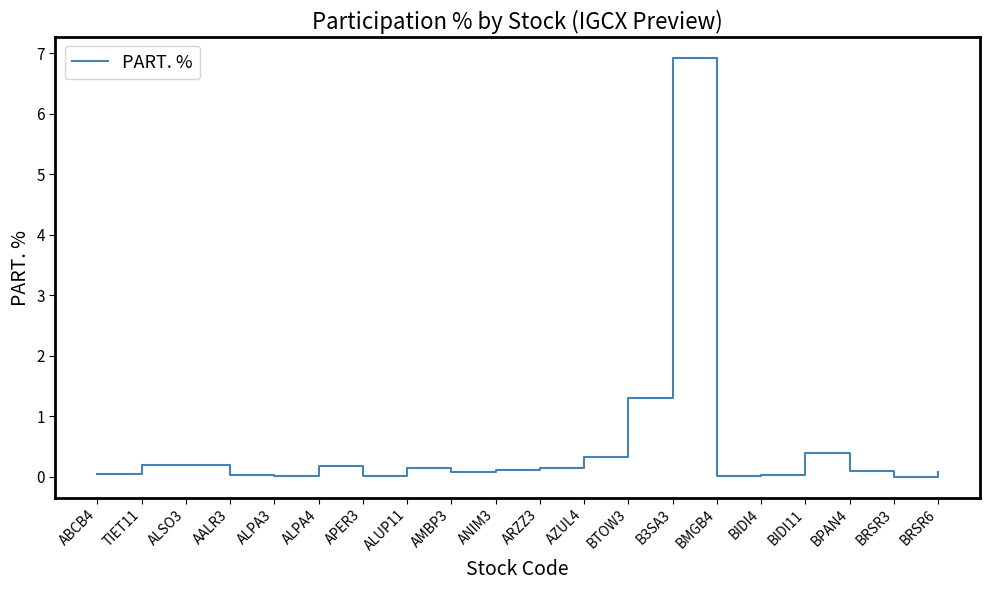

Which label corresponds to the largest value in the chart?

B3SA3